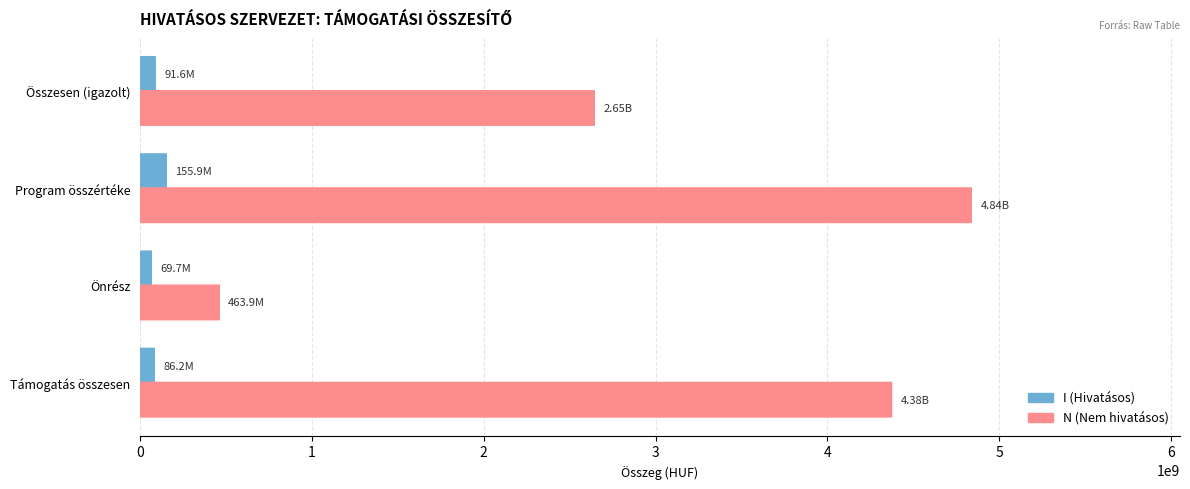

Which series changed the most between Támogatás összesen and Program összértéke?

N (Nem hivatásos)